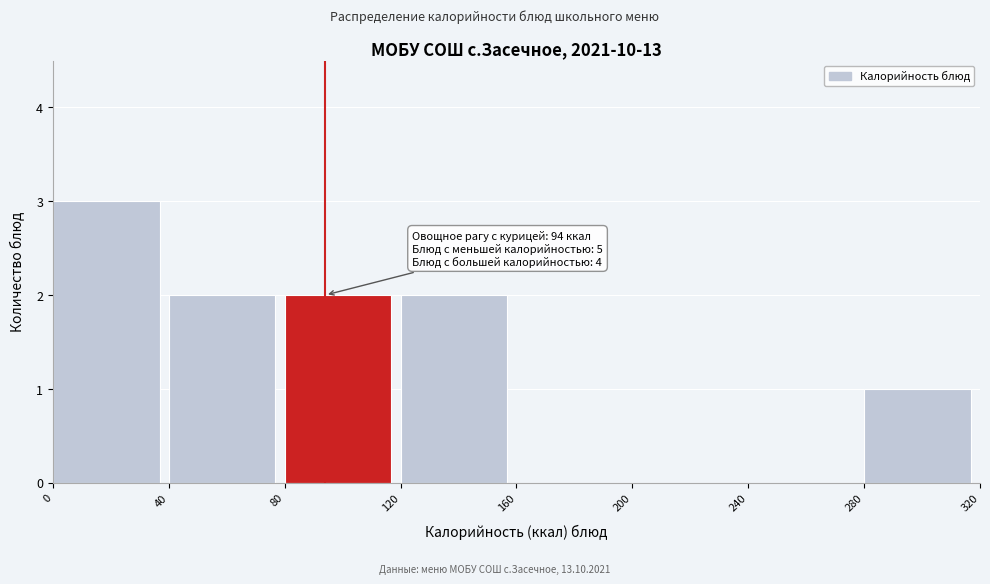

Which range on the x-axis has the tallest bar?

0 to 40